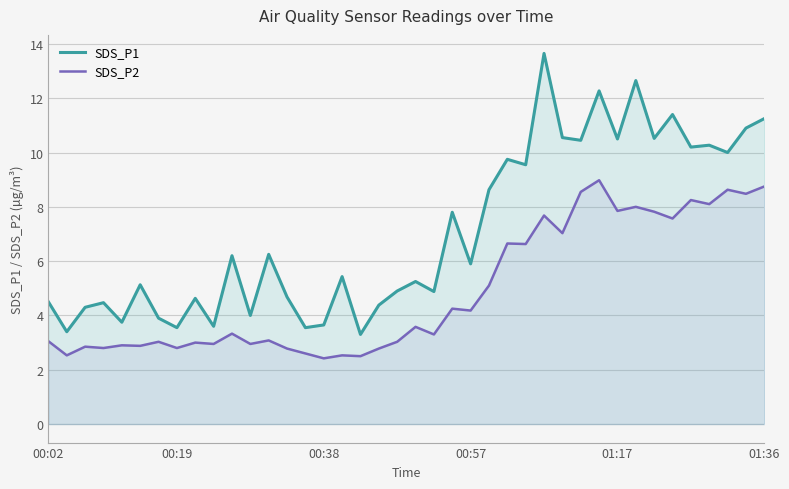

At 10, list the series in order from largest to smallest.

SDS_P1, SDS_P2